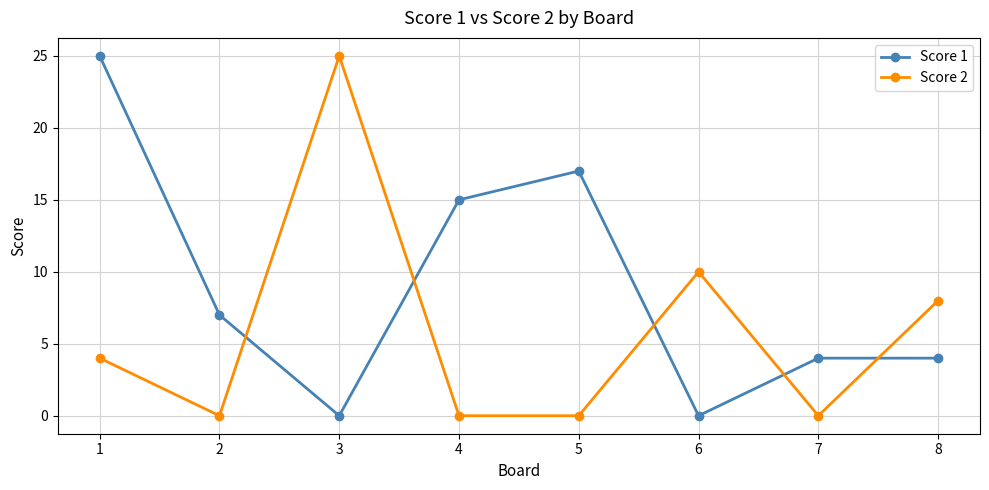

Rank the series by their average value, from lowest to highest.

Score 2, Score 1